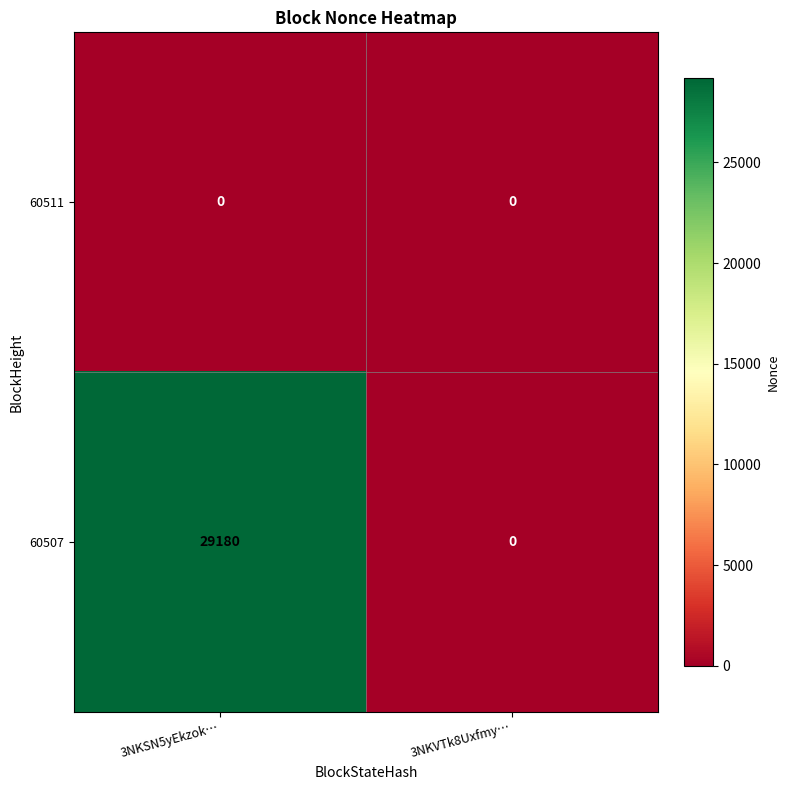

What is the difference between the 60507 values at 3NKSN5yEkzok… and 3NKVTk8Uxfmy…?

29180